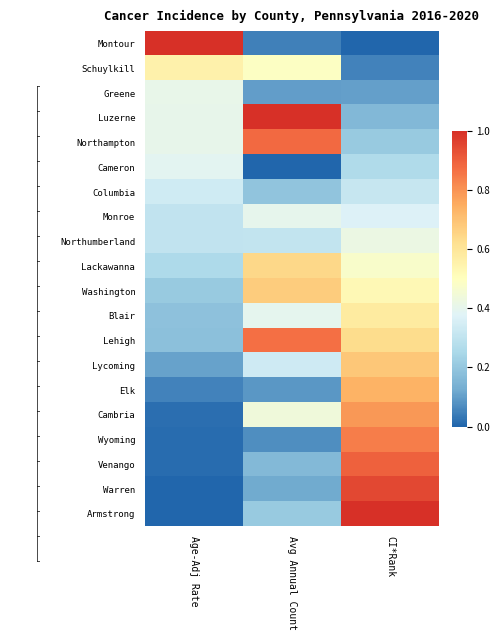

How many series are shown in this chart?

20